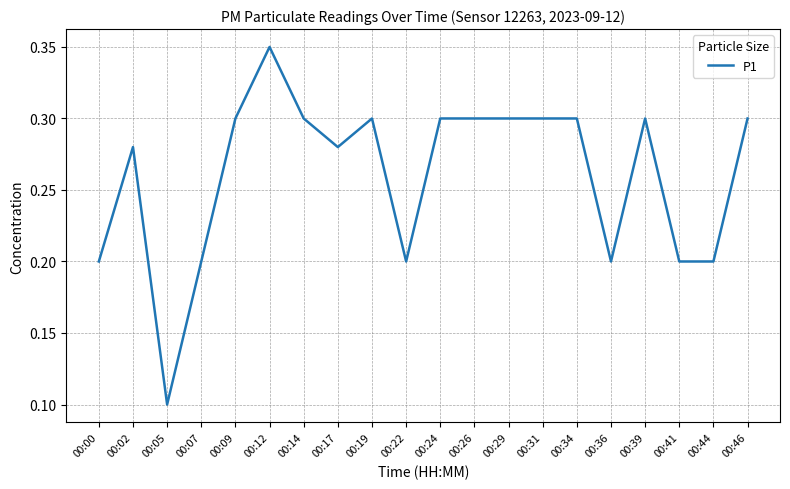

At which category does the chart reach its peak across all series?

00:12